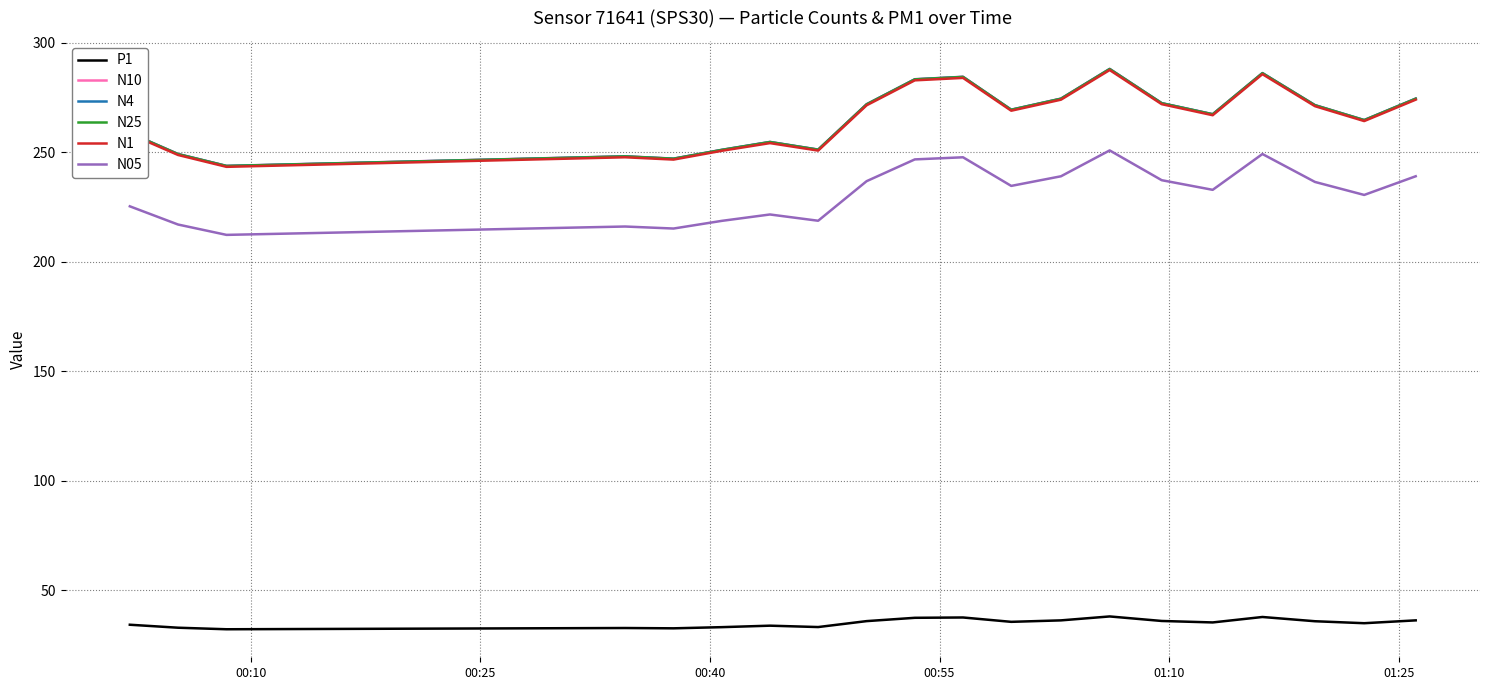

True or false: N05 and P1 cross at least once.

False